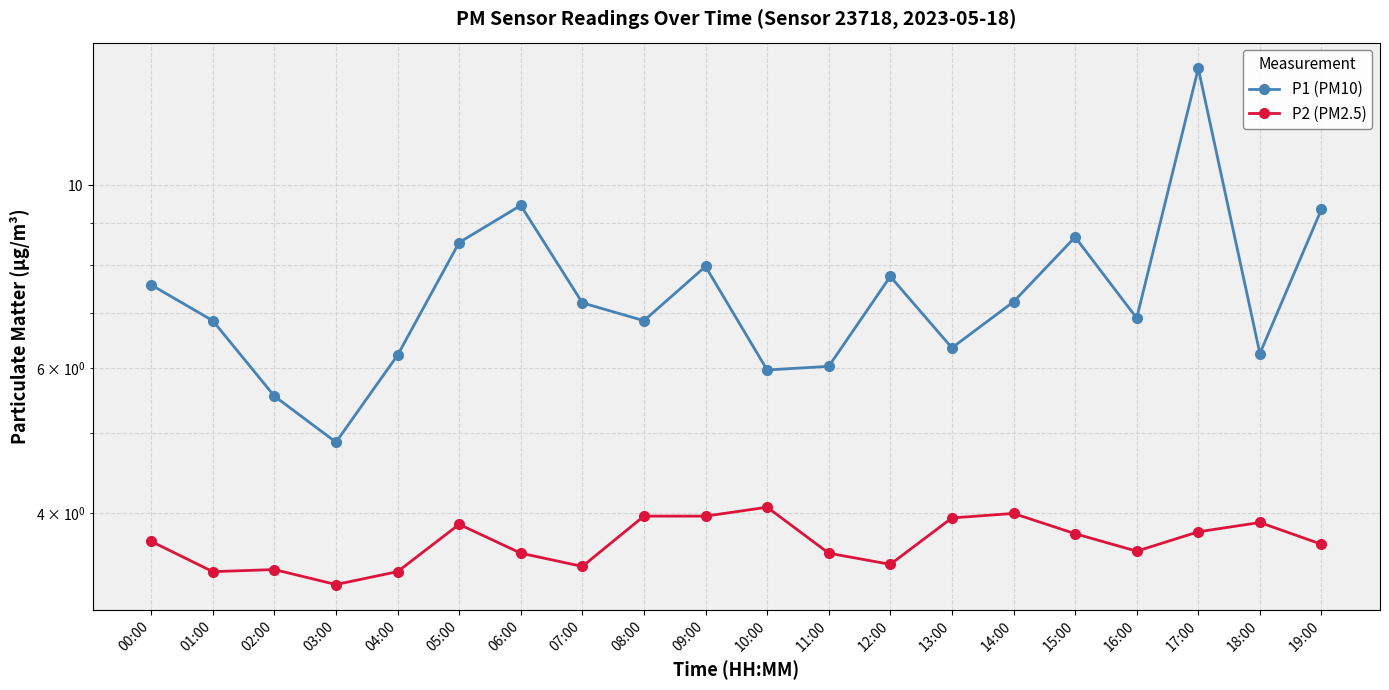

True or false: P2 (PM2.5) and P1 (PM10) cross at least once.

False